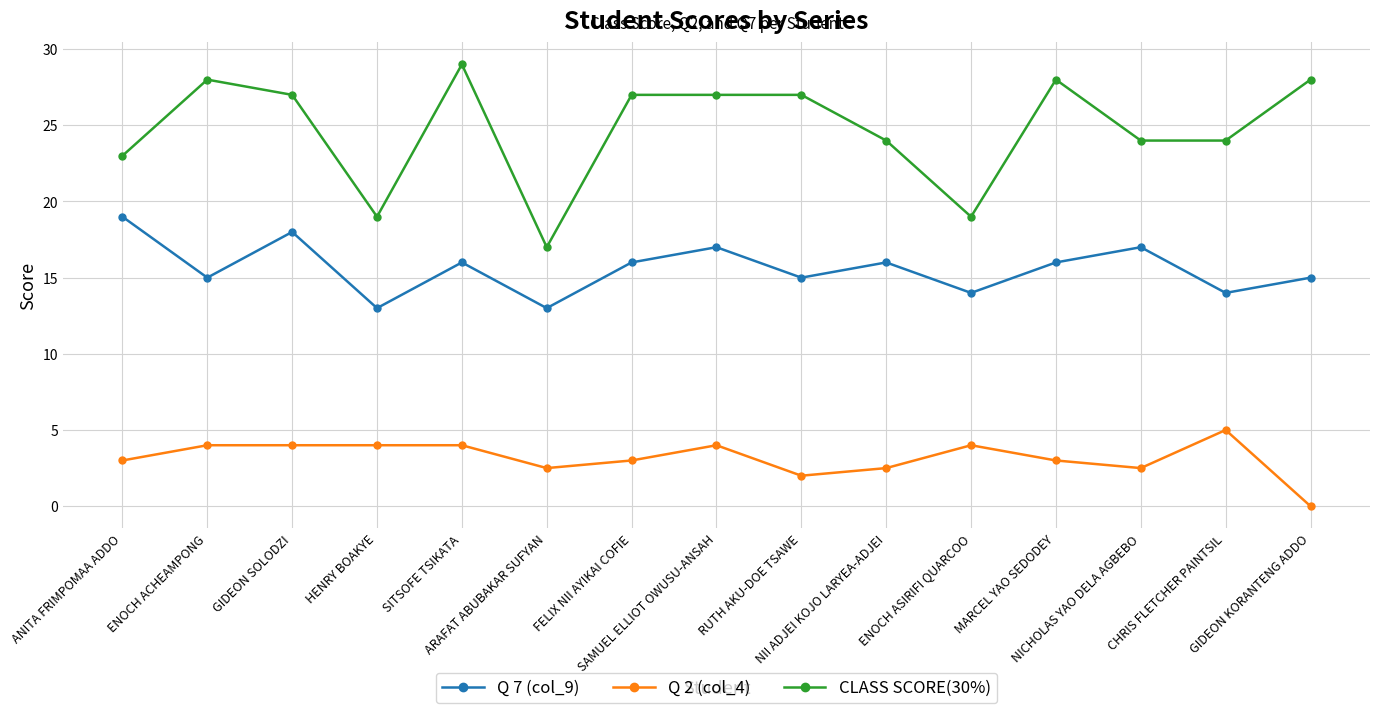

True or false: CLASS SCORE(30%) and Q 2 (col_4) intersect in this chart.

False